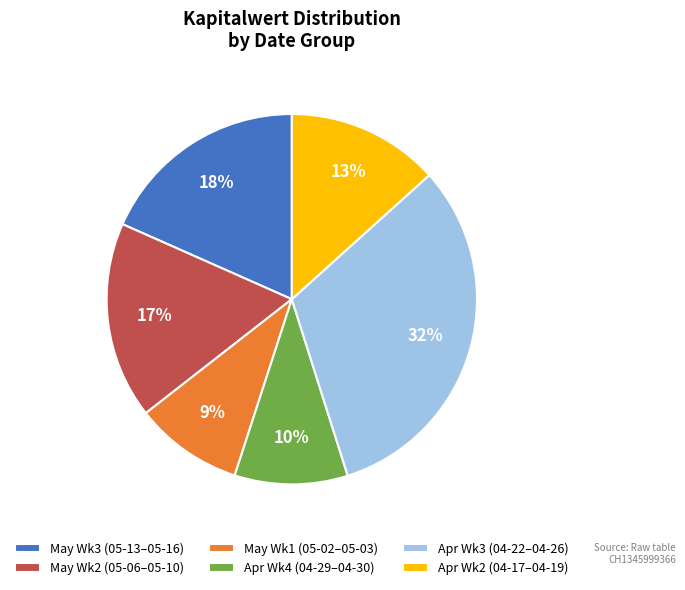

What is the largest slice in the pie chart?

Apr Wk3 (04-22–04-26)